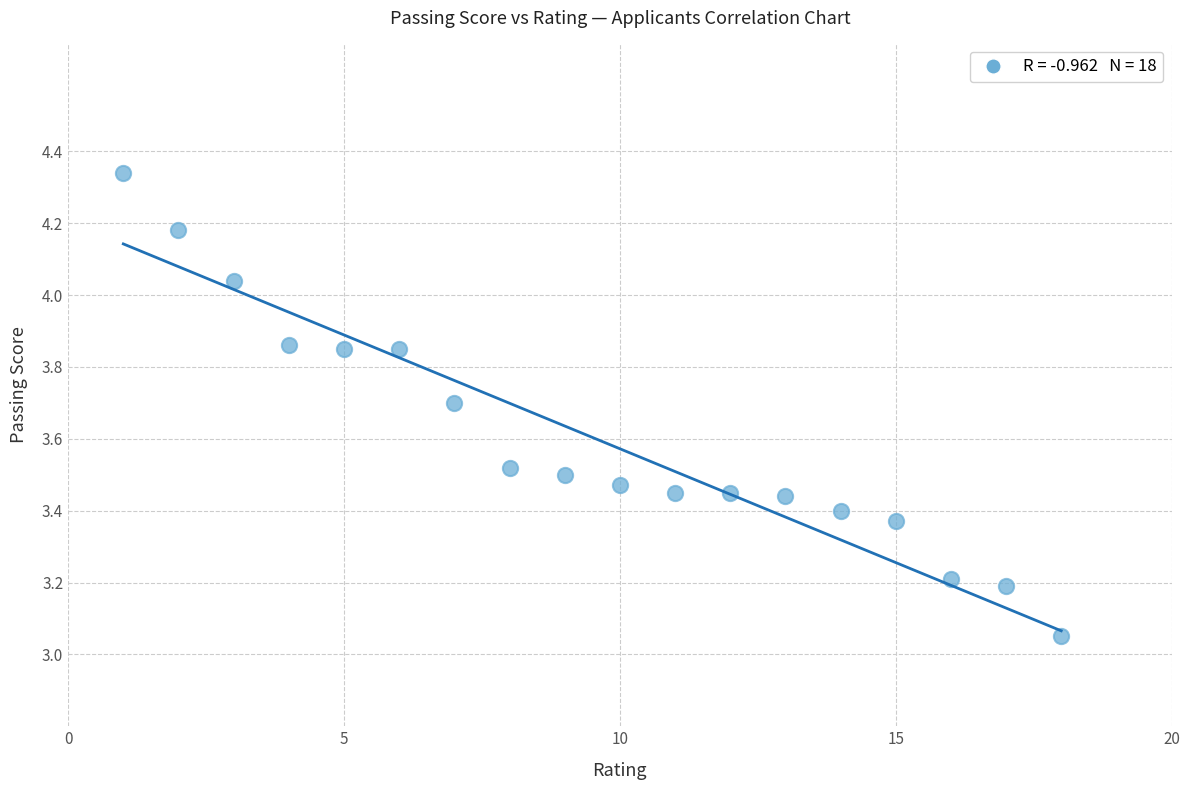

What is the range of X values (max minus min)?

17.0